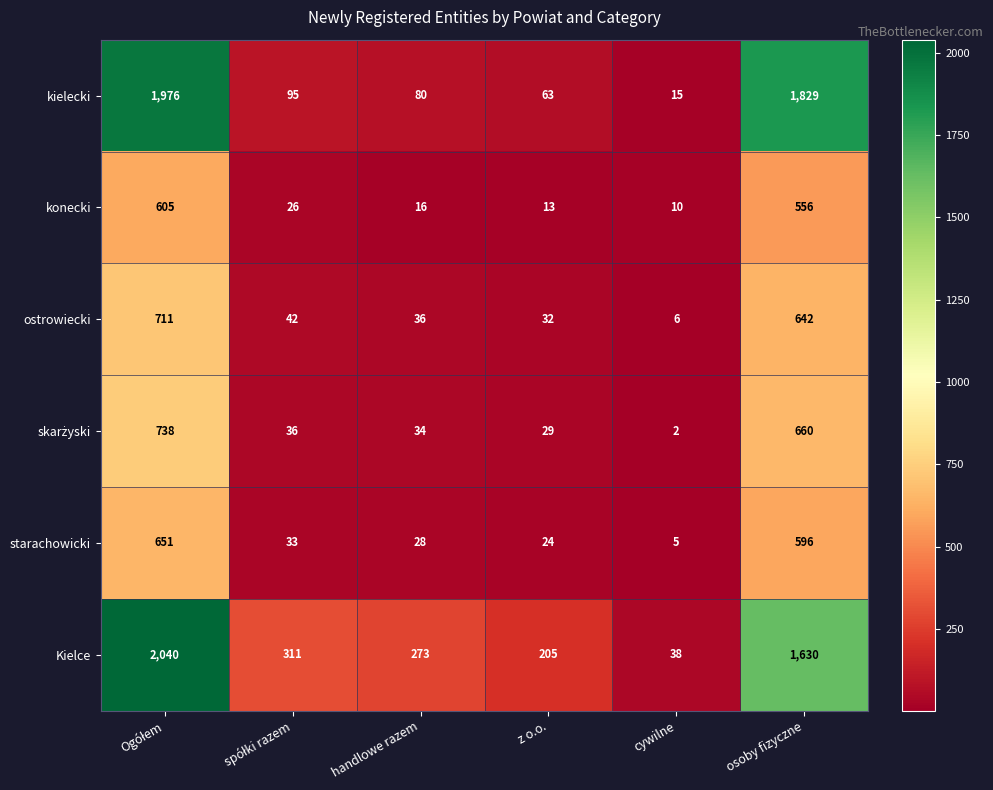

What is the difference between the second highest and minimum values in the konecki series?

546